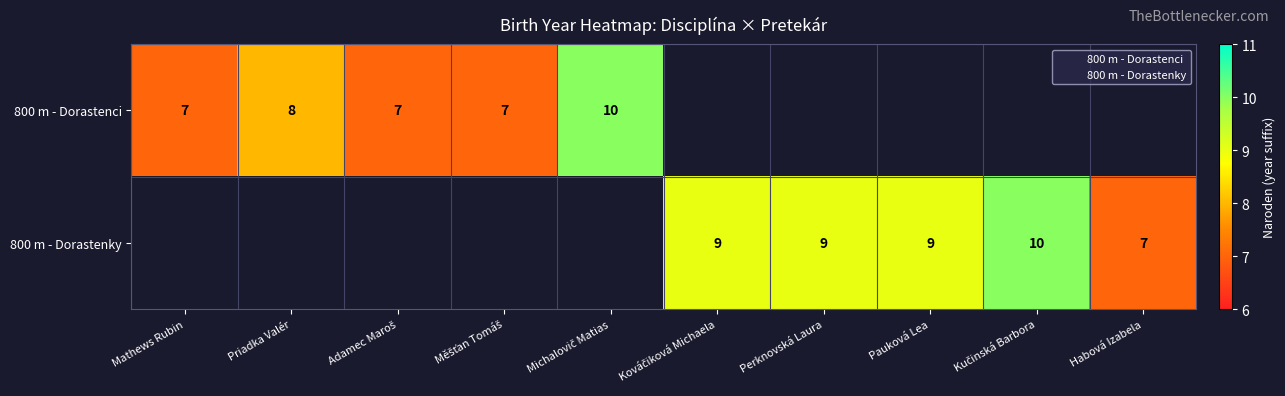

The value of 800 m - Dorastenci at Adamec Maroš is 7.0. True or false?

True